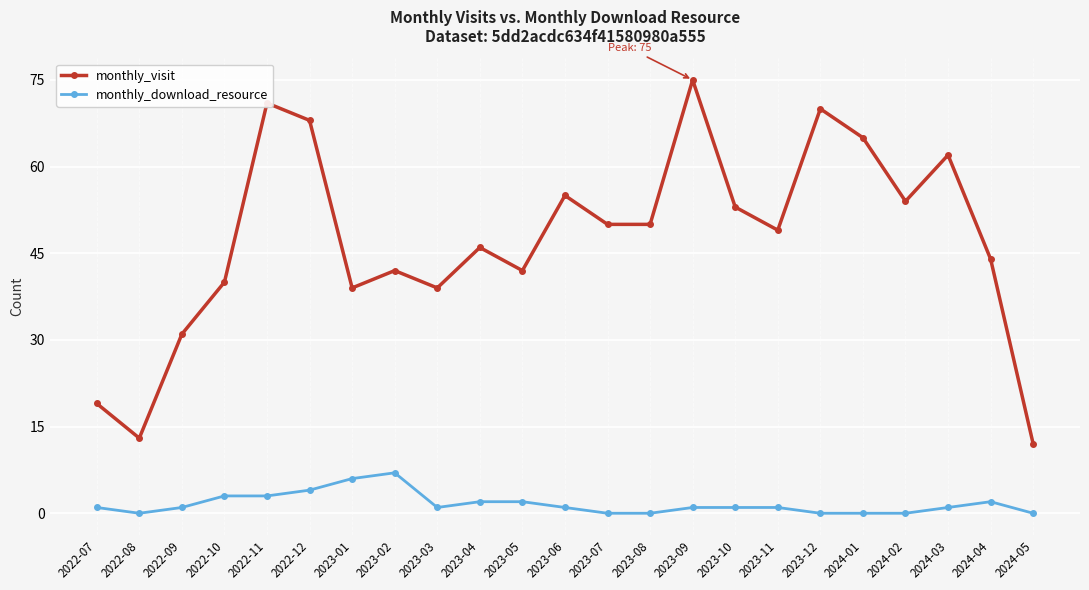

The monthly_visit series shows 30 at 2022-07. True or false?

False